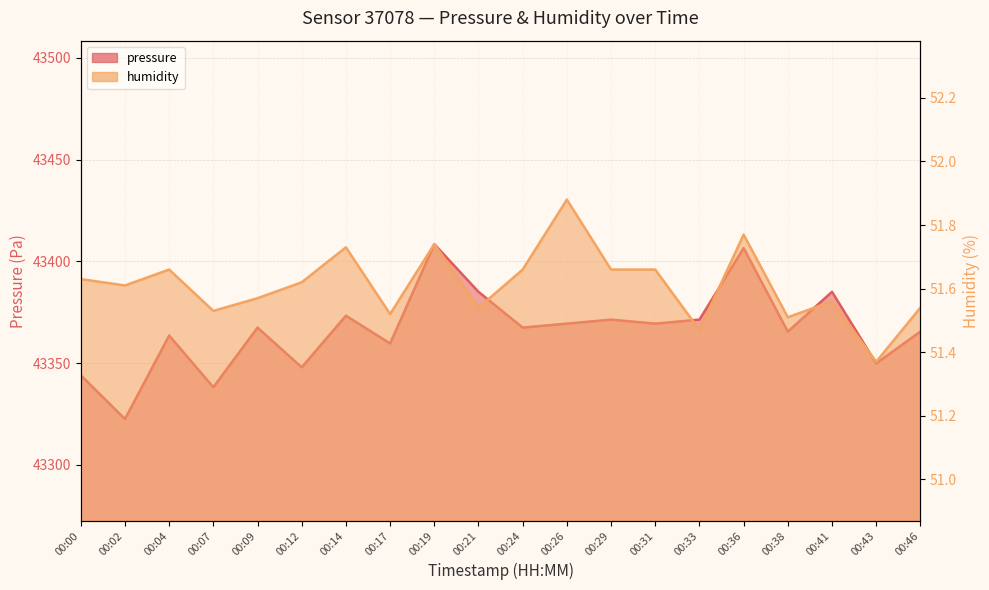

True or false: pressure and humidity cross at least once.

False